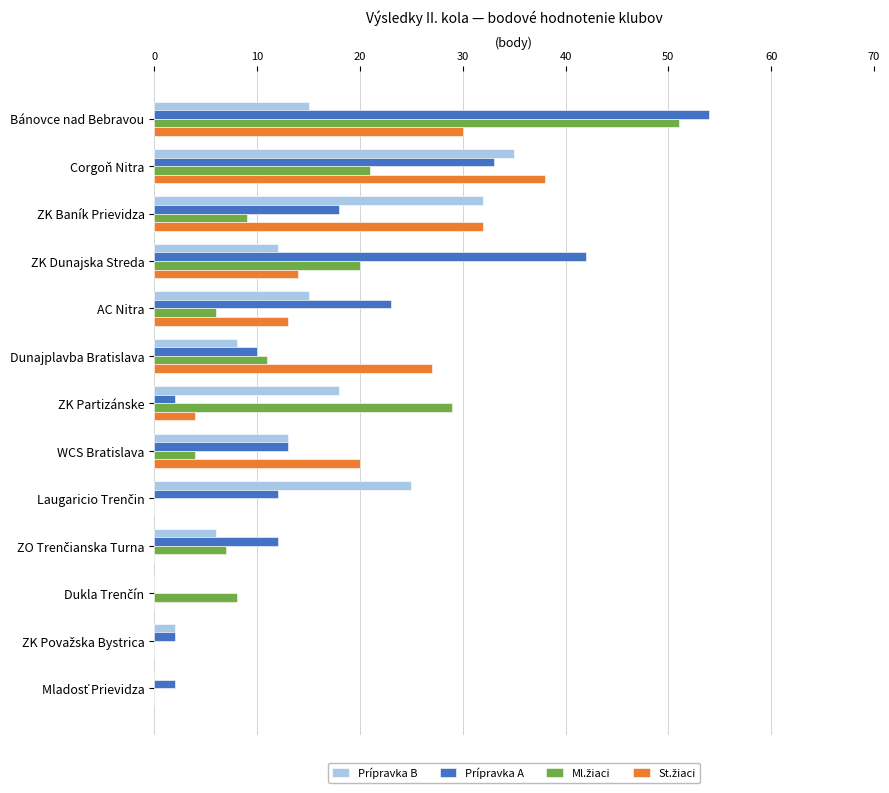

Which series has the largest total across all categories?

Prípravka A